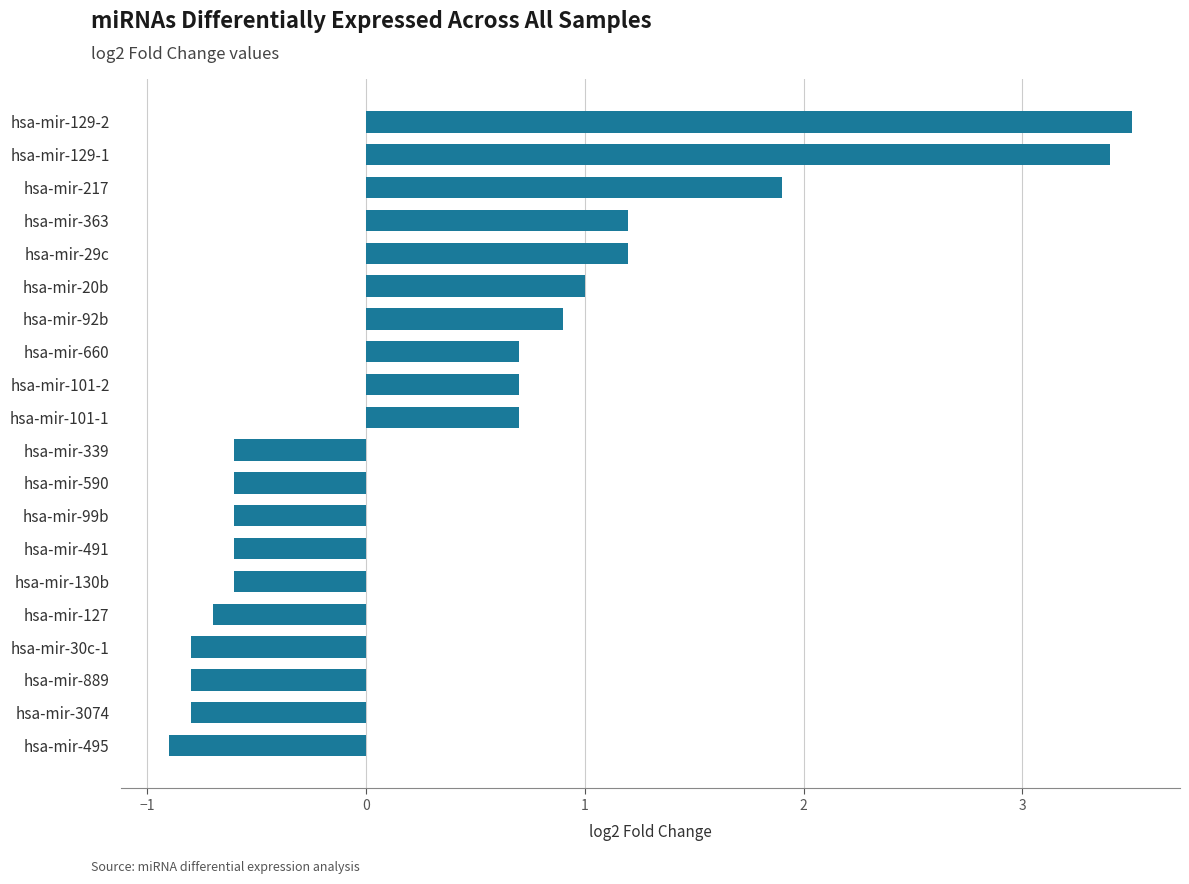

Are the bars horizontal?

Yes